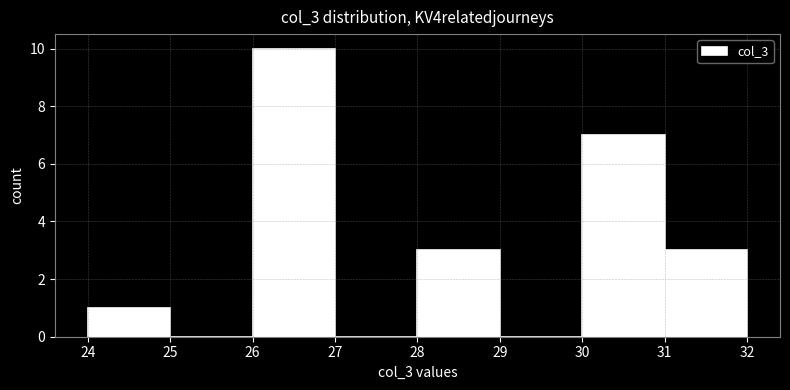

Which range on the x-axis has the tallest bar?

26 to 27